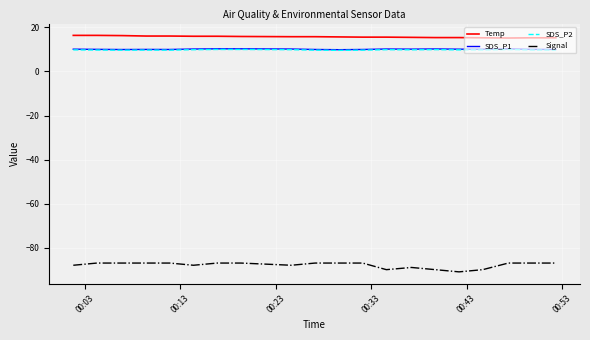

What is the greatest value displayed?

16.4